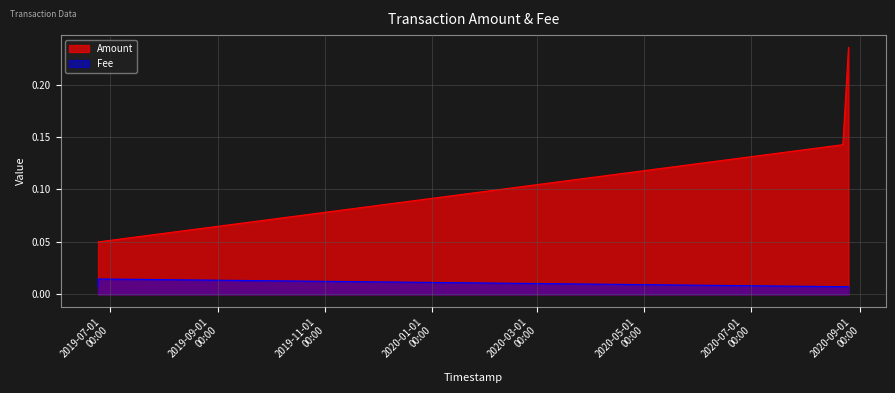

Where is Amount nearest to the value 0?

2019-06-24 09:01:50